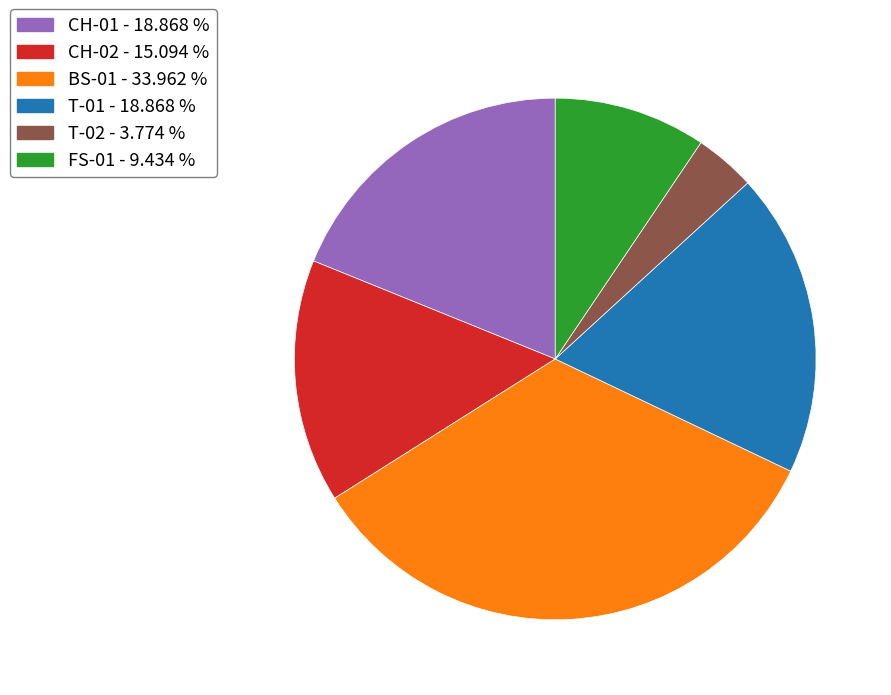

Do CH-02 and CH-01 together represent more than half of the pie?

No